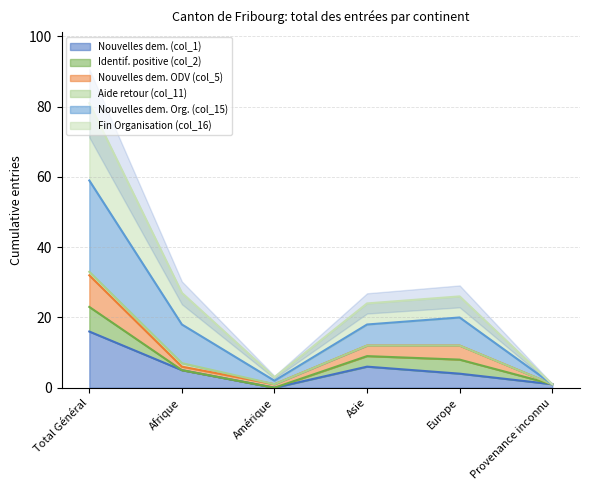

True or false: Nouvelles dem. (col_1) and Nouvelles dem. ODV (col_5) intersect in this chart.

False